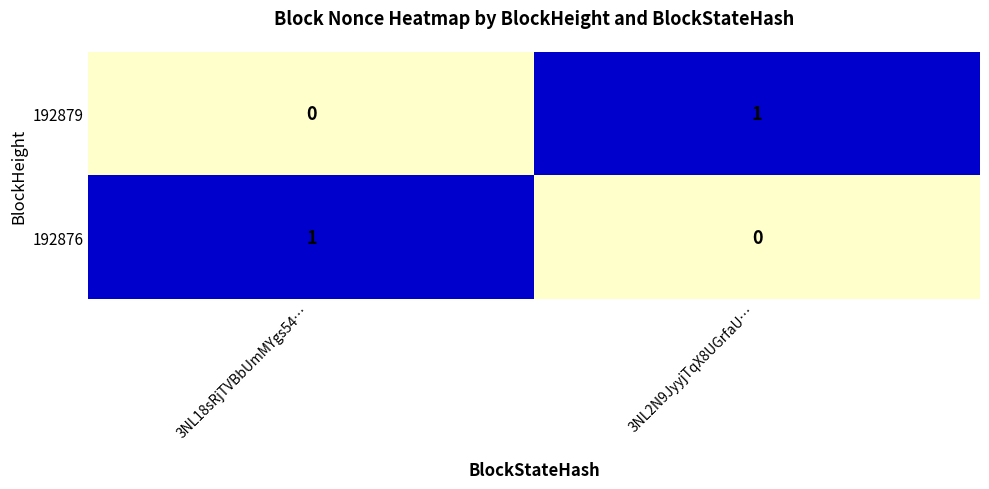

At which label does 192879 reach its peak?

3NL2N9JyyjTqX8UGrfaU…